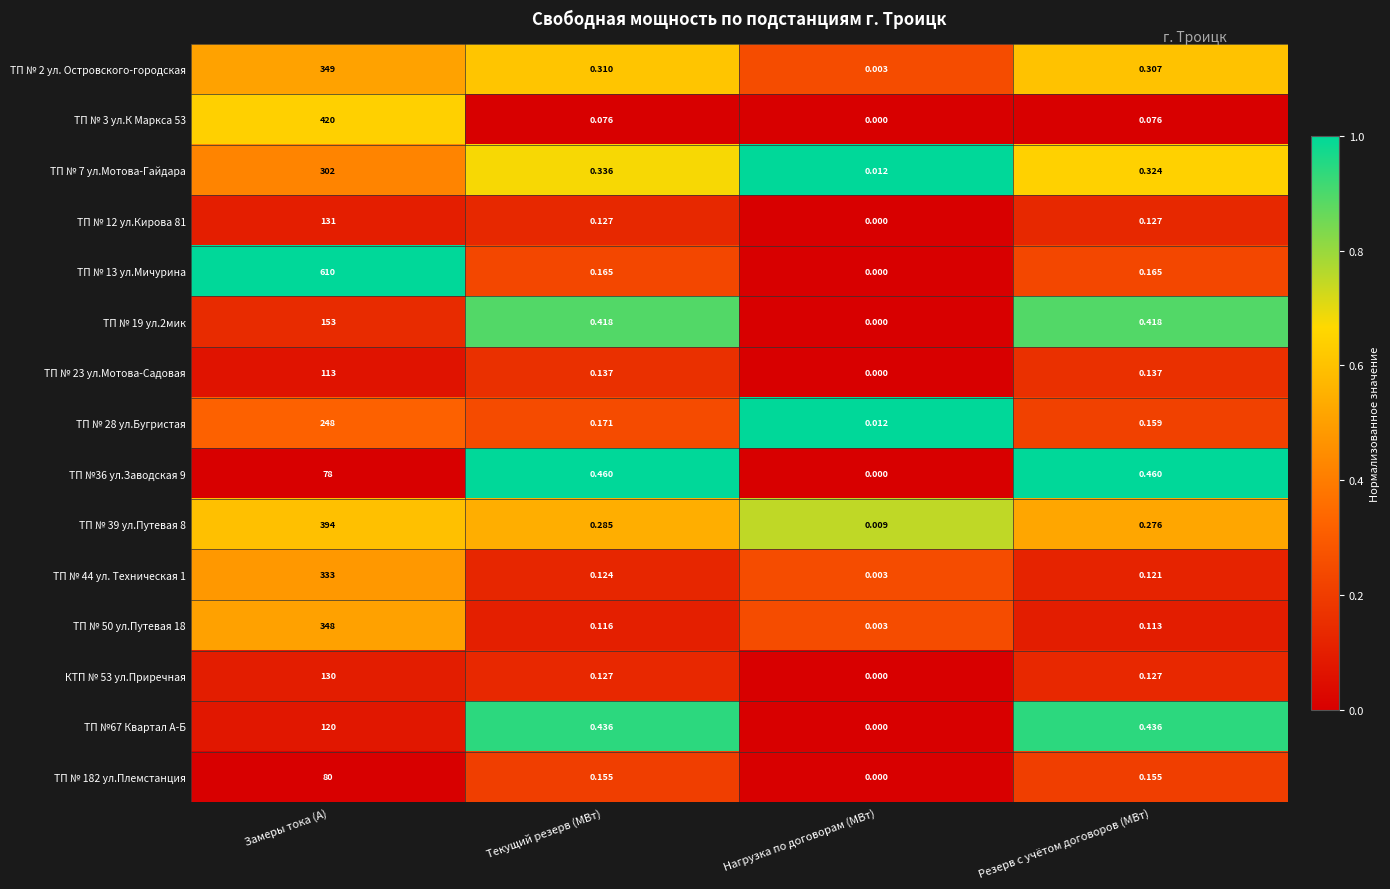

What is the total value across all series at Текущий резерв (МВт)?

3.4